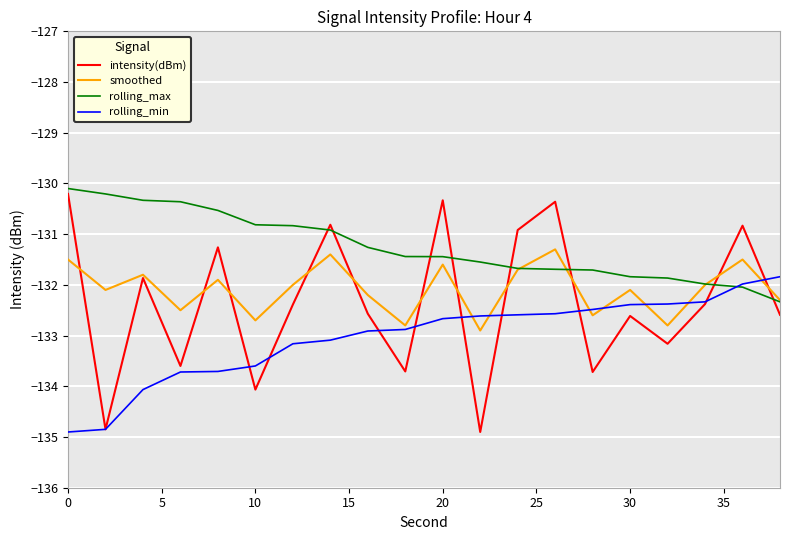

Which series has the largest total across all categories?

rolling_max